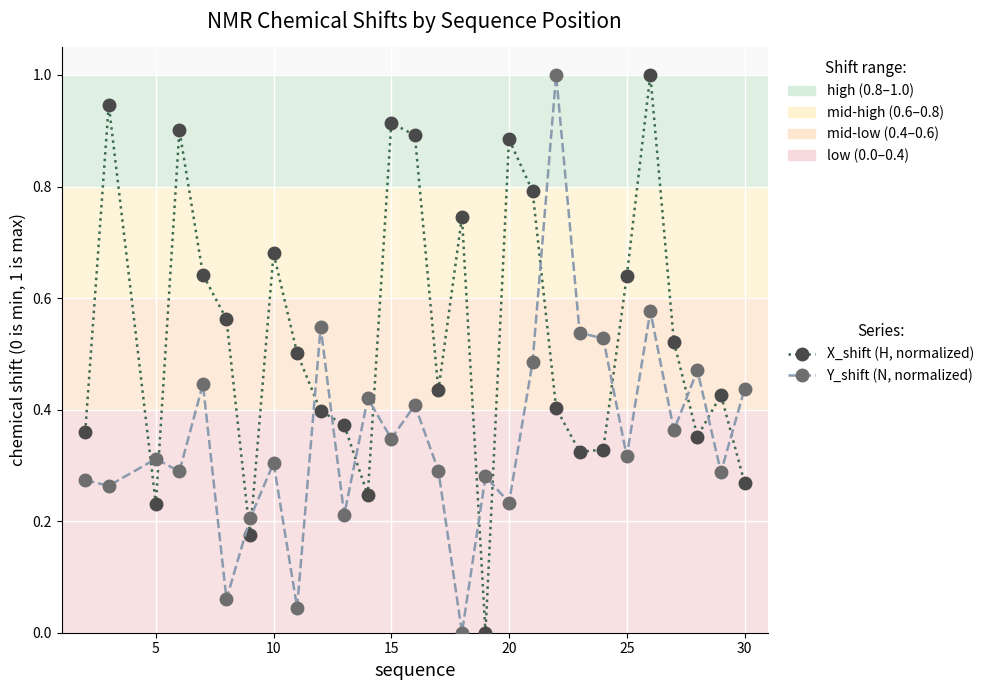

Which series has the largest total across all categories?

X_shift (H, normalized)